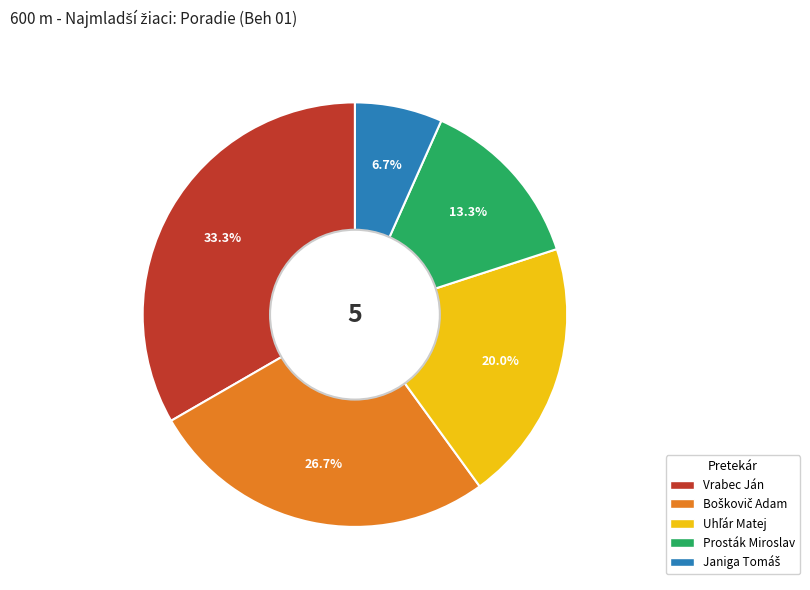

Count the number of slices in the pie.

5